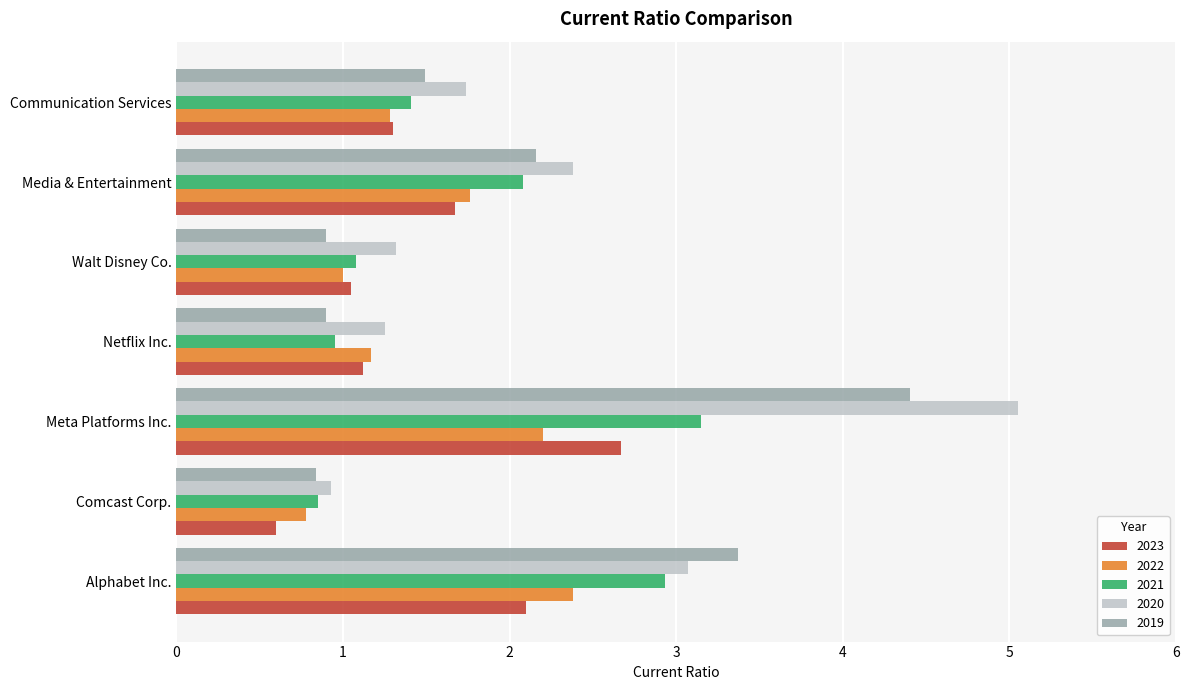

Is it true that 2019 equals 0.9 at Walt Disney Co.?

True